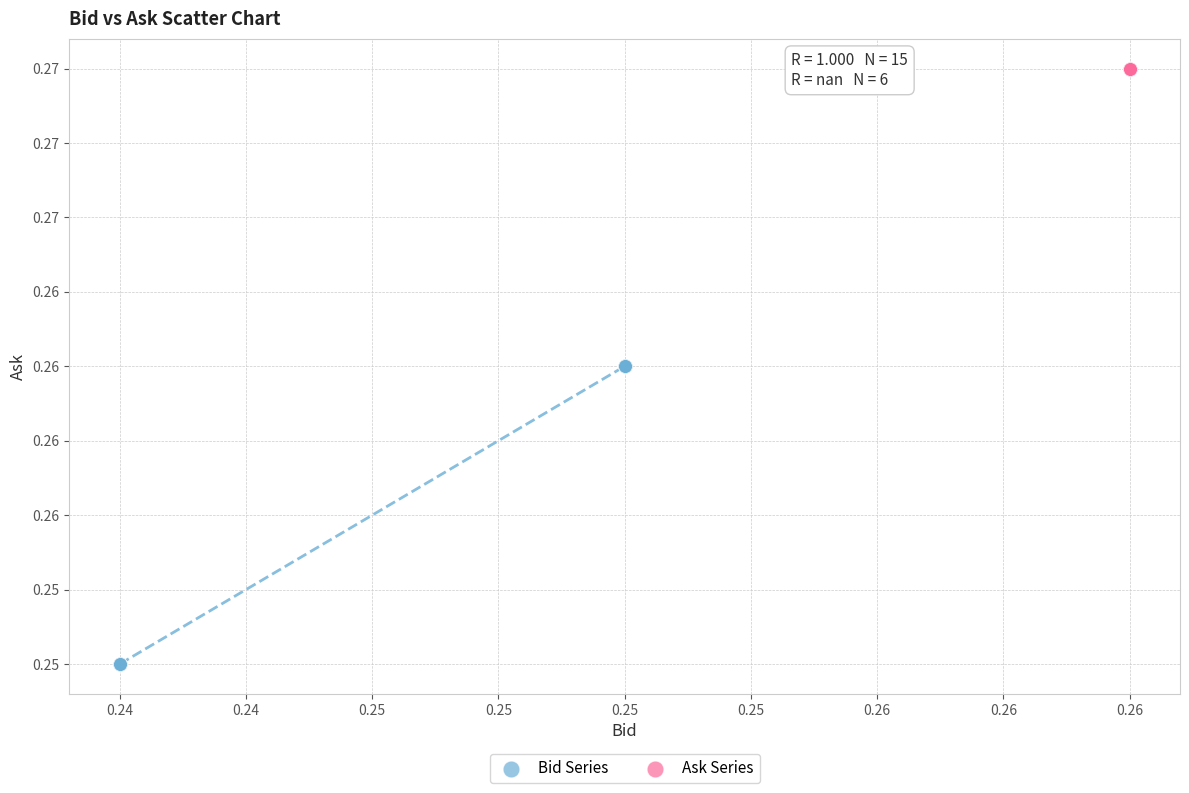

What are all the series names shown in the legend?

Bid Series, Ask Series